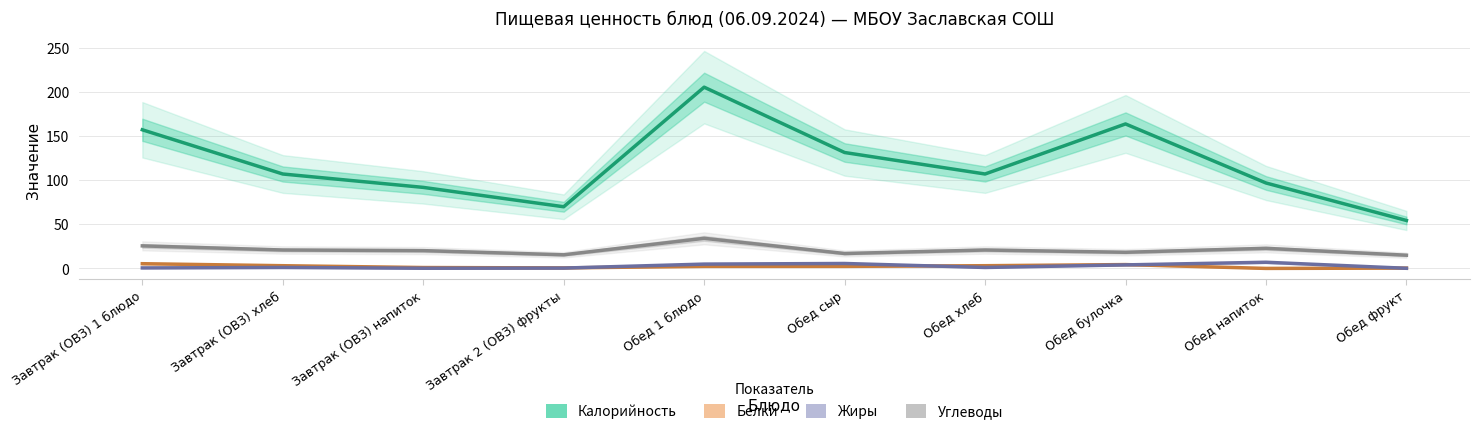

How many data points in Калорийность are above 107?

6